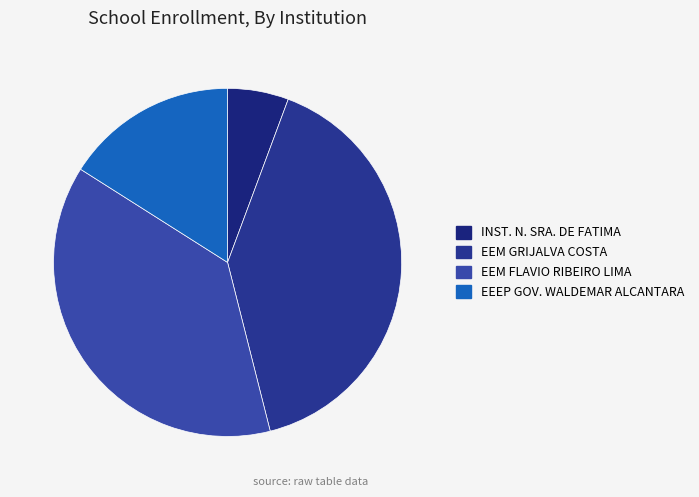

How many slices are in this pie chart?

4